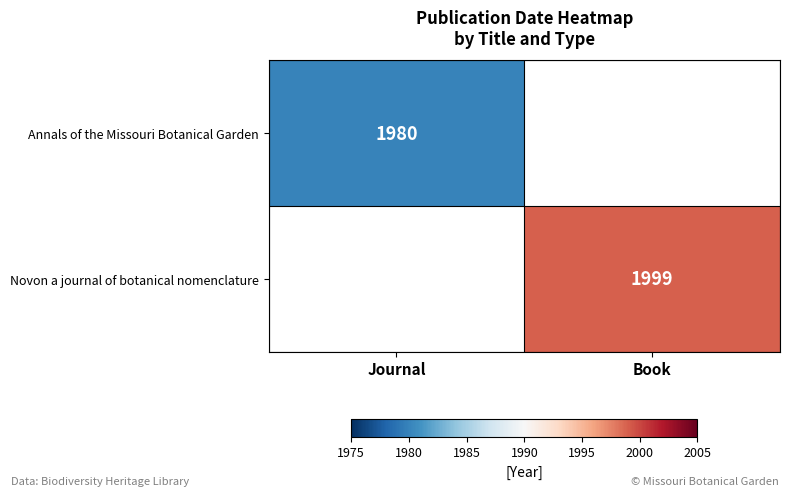

Is it true that Novon a journal of botanical nomenclature equals 1999 at Book?

True